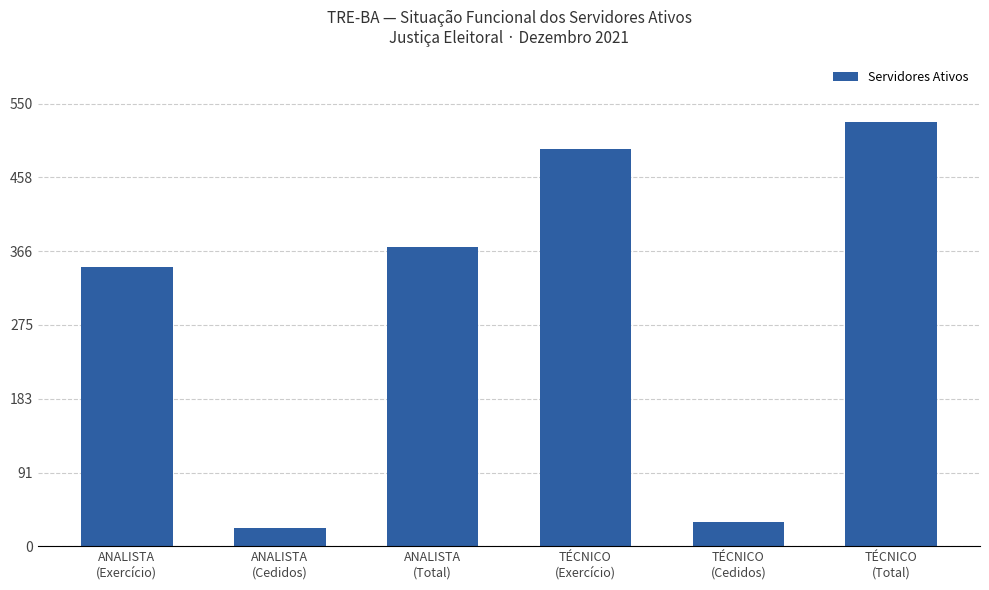

What is the value of the 5th bar from the left?

30